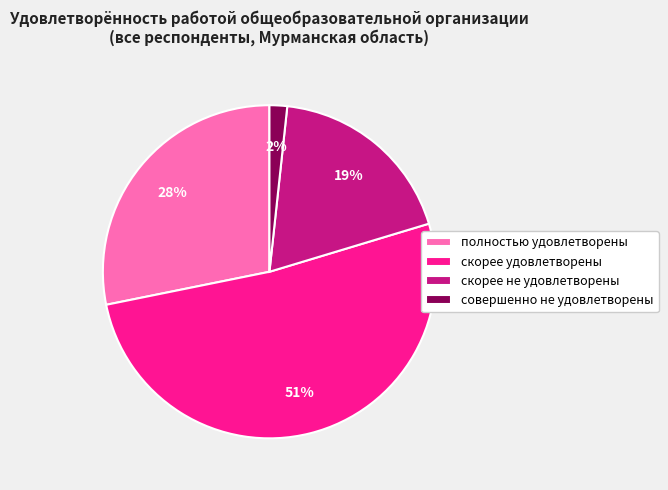

Is it true that скорее не удовлетворены is 24% of the pie?

False